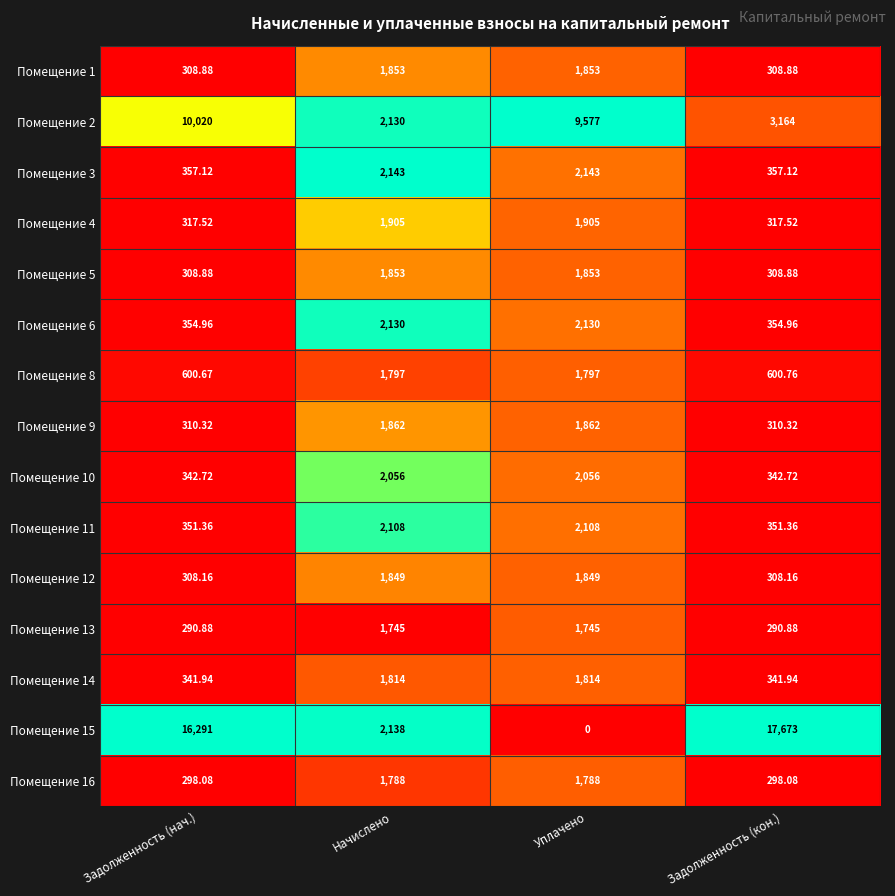

Where is Помещение 15 nearest to the value 8836?

Начислено